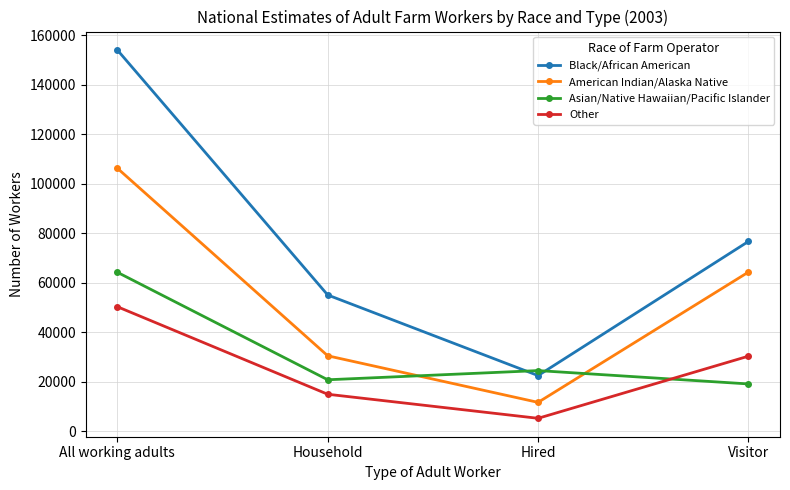

What is the difference between the highest and lowest values at Household?

40112